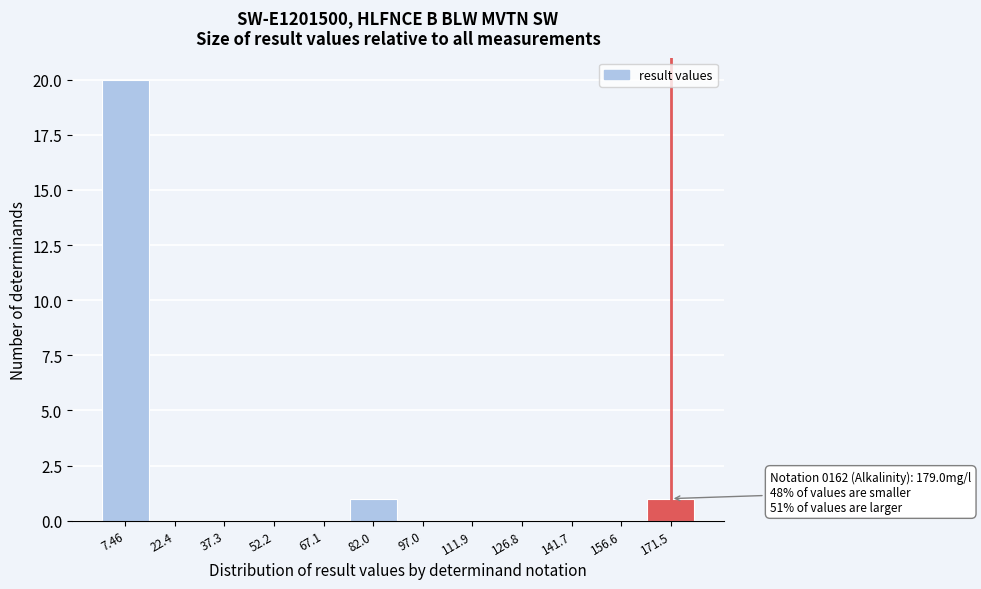

Over which range of the x-axis is the bar tallest?

0 to 14